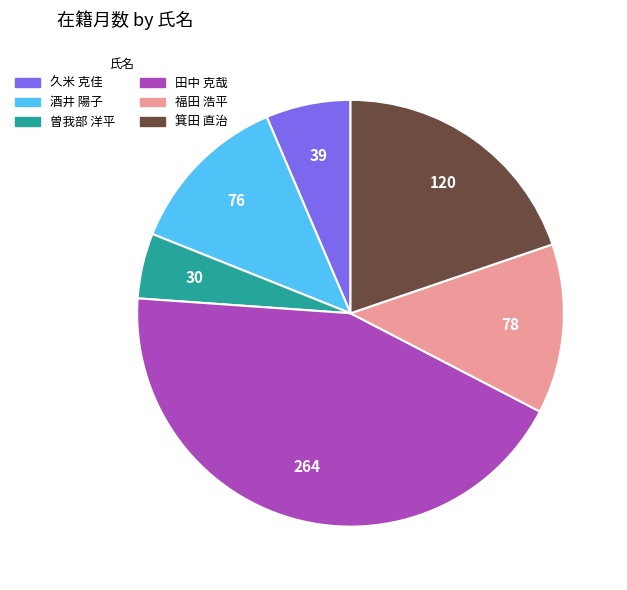

Is there a majority slice in this chart?

No